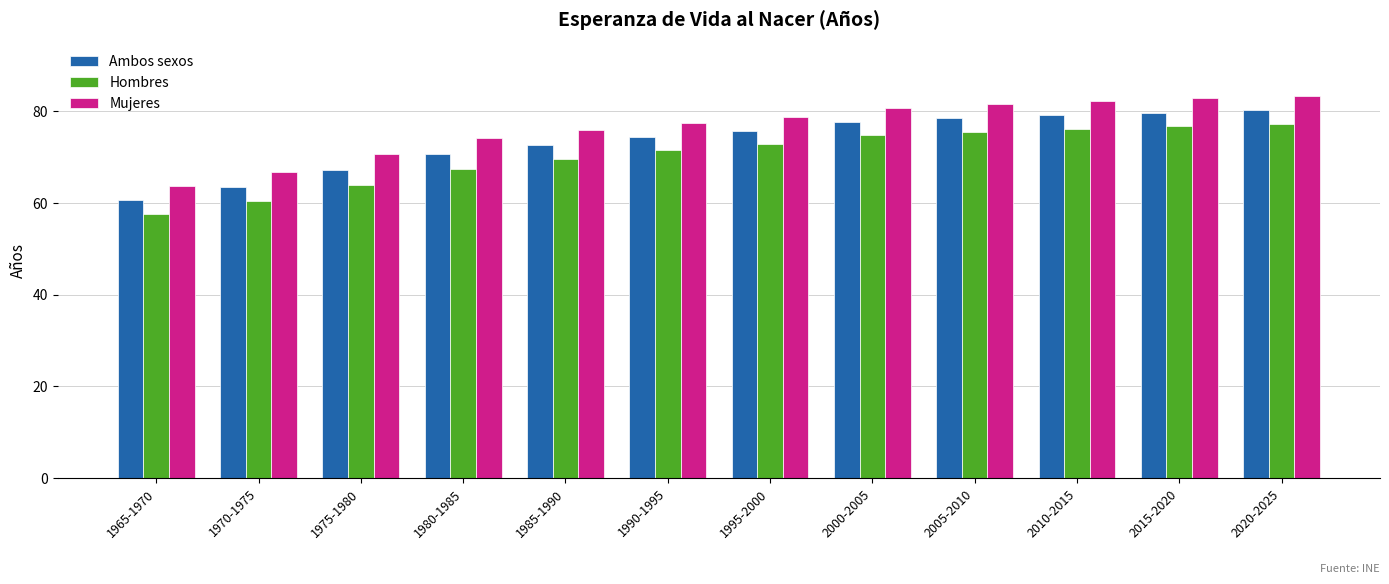

What is the label of the 9th bar from the right?

1980-1985